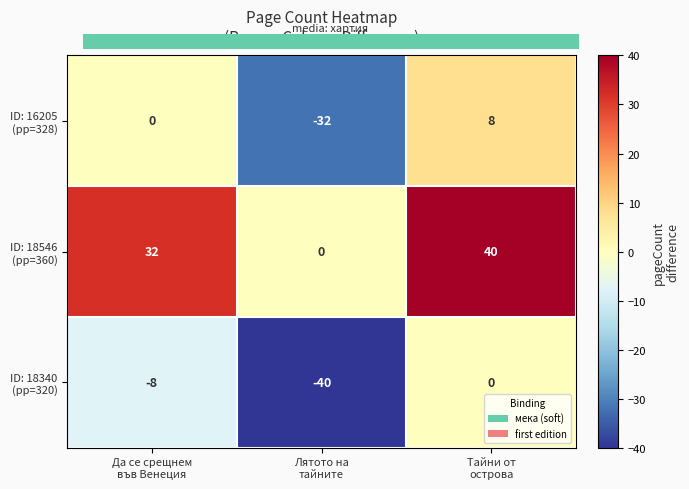

How many categories are shown in the chart?

3